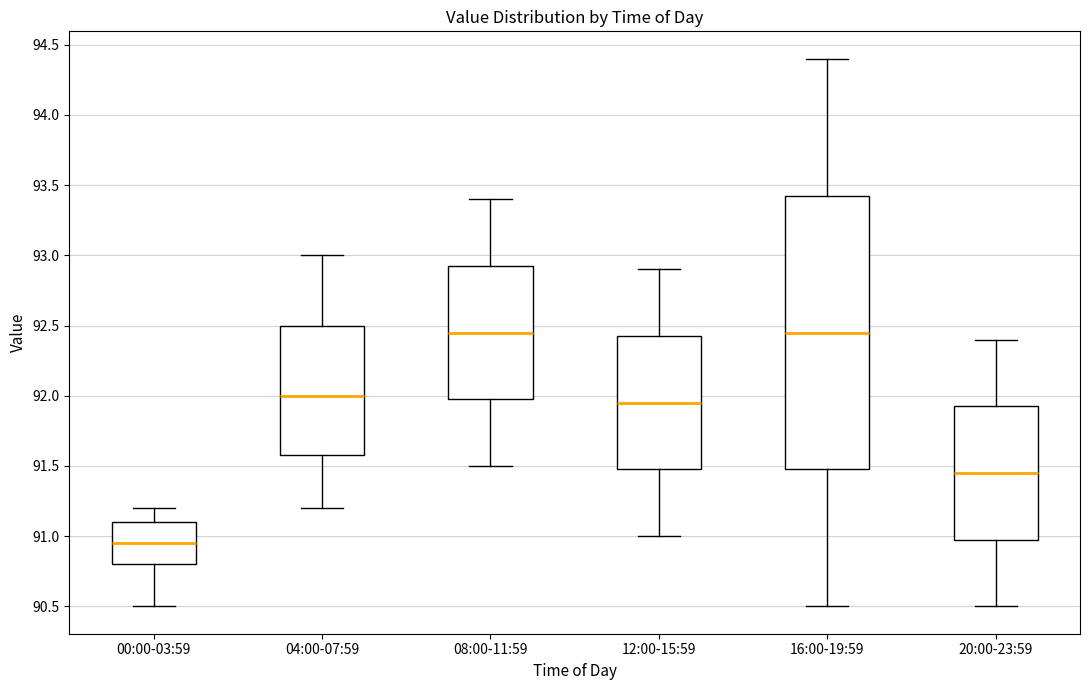

Where is the lower edge of the box for 12:00-15:59 on the y-axis? The values are not printed on the chart, so give them approximately, as read against the axis.

91.50